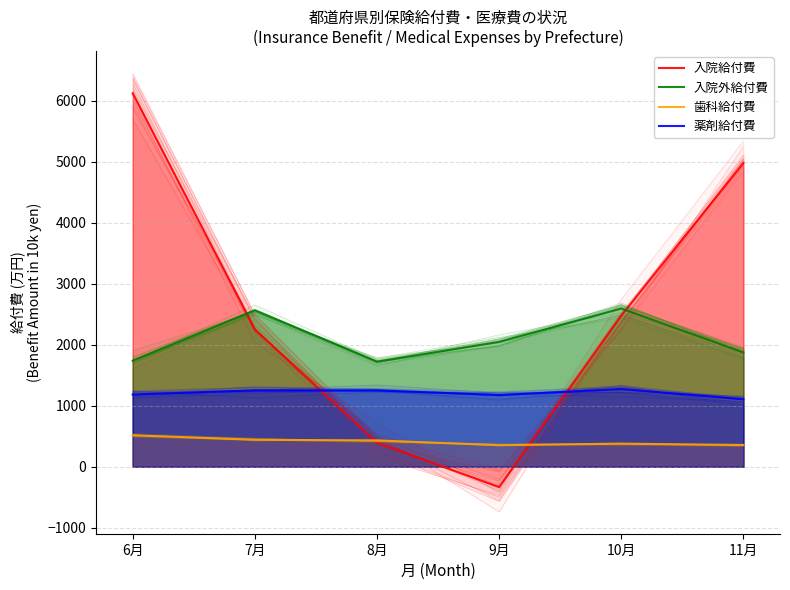

How many interior local peaks does the 歯科給付費 series have?

1